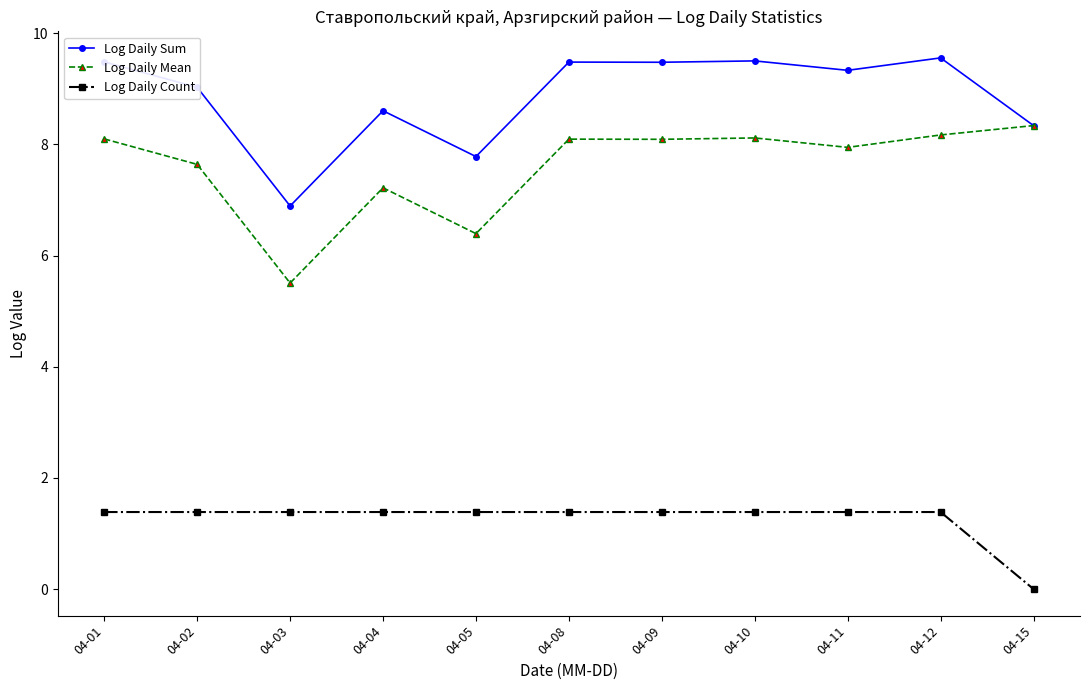

What is the highest value of the Log Daily Sum series?

9.6